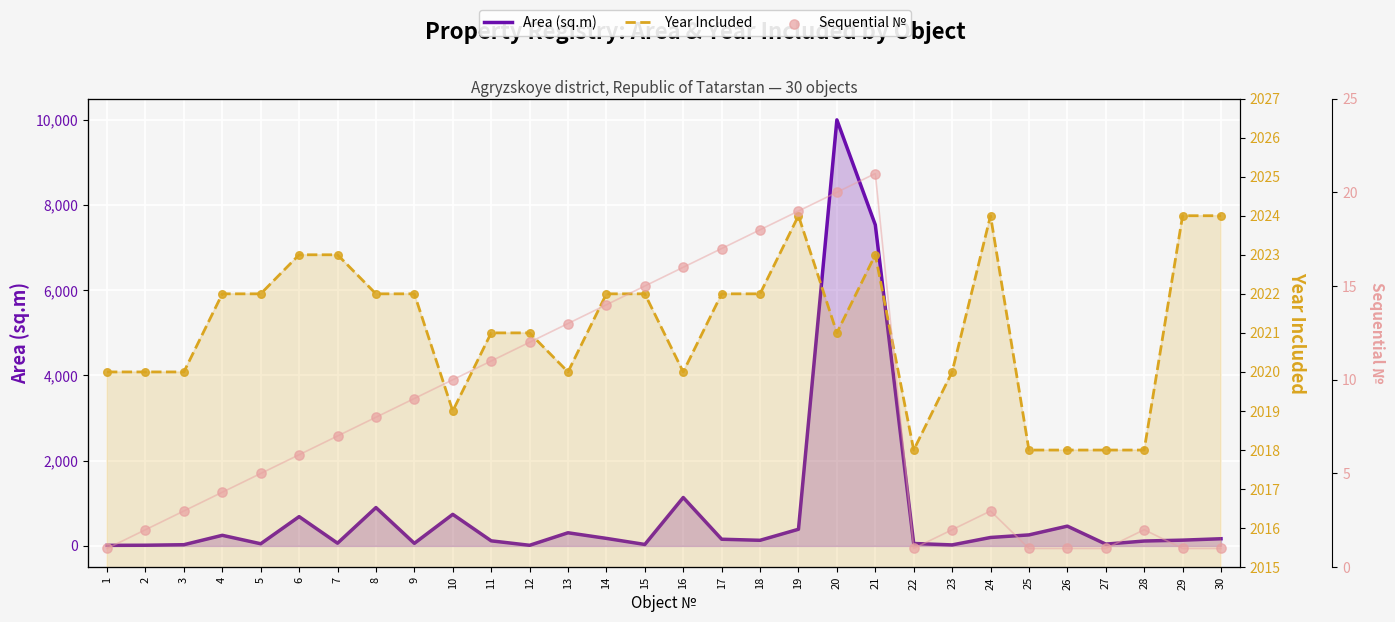

At which category is the sum across all series the highest?

20